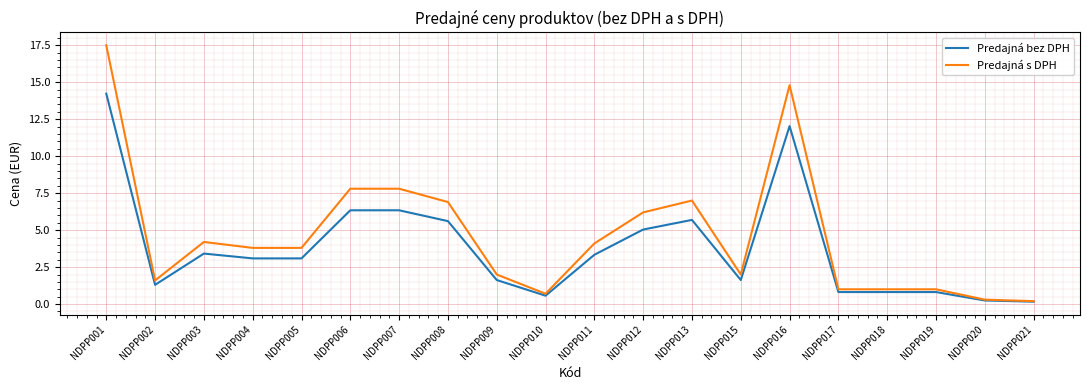

What is the highest value of the Predajná bez DPH series?

14.2